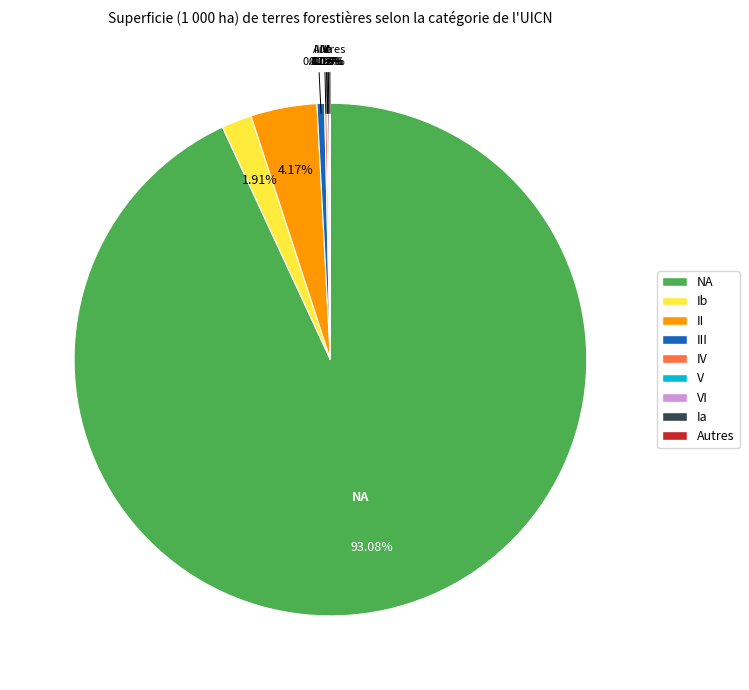

Does NA account for over 50% of the chart?

Yes